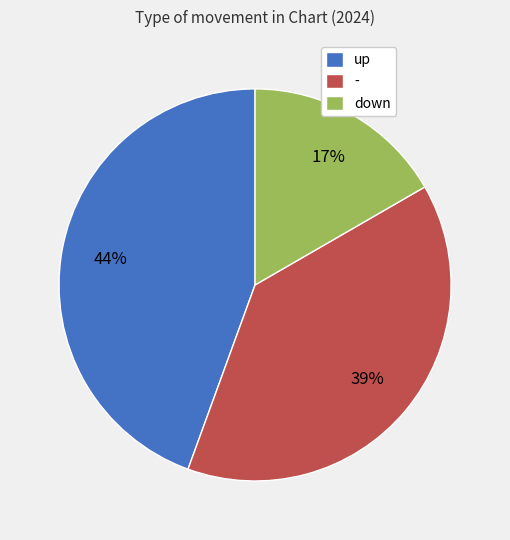

What is the largest slice in the pie chart?

up